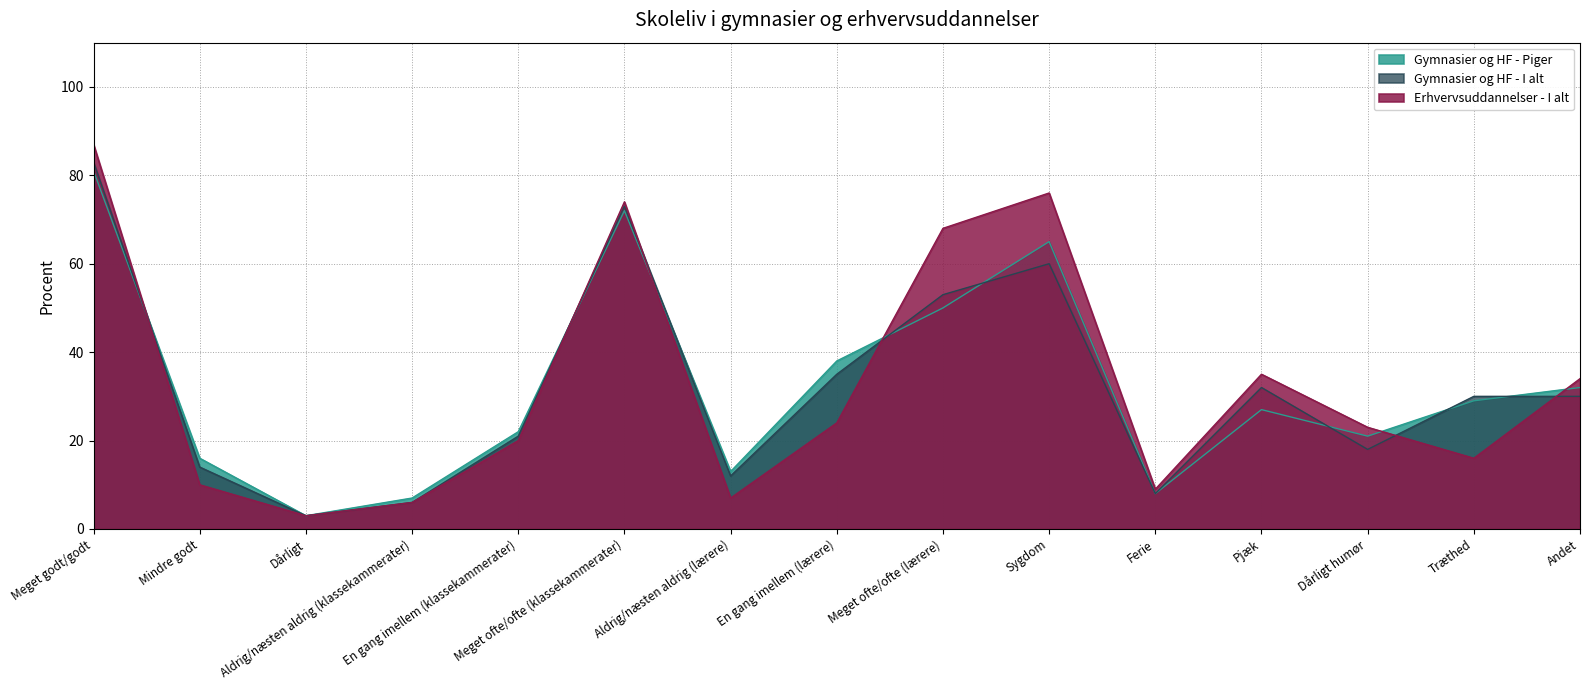

True or false: Gymnasier og HF - I alt and Erhvervsuddannelser - I alt cross at least once.

True